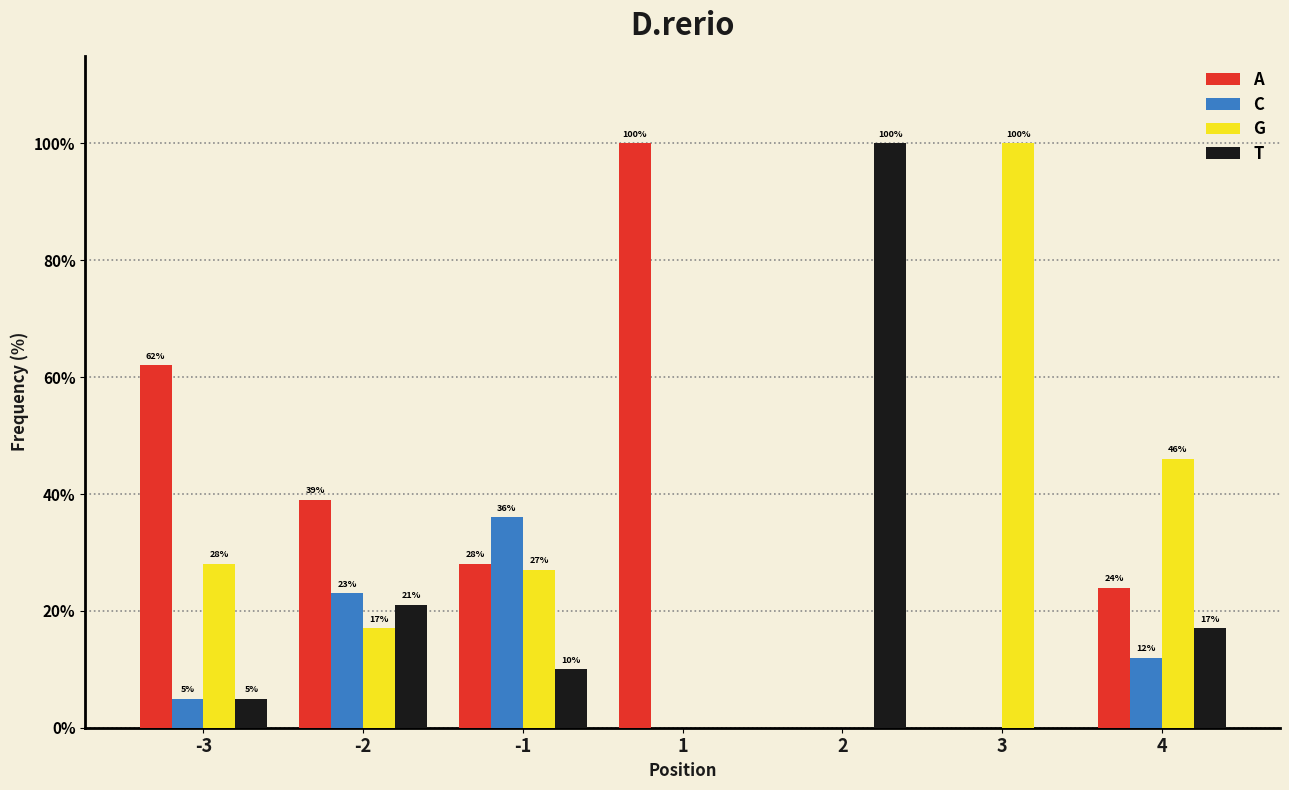

Reading left to right, what are all the values shown in this chart?

A: -3=62	-2=39	-1=28	1=100	2=0	3=0	4=24
C: -3=5	-2=23	-1=36	1=0	2=0	3=0	4=12
G: -3=28	-2=17	-1=27	1=0	2=0	3=100	4=46
T: -3=5	-2=21	-1=10	1=0	2=100	3=0	4=17